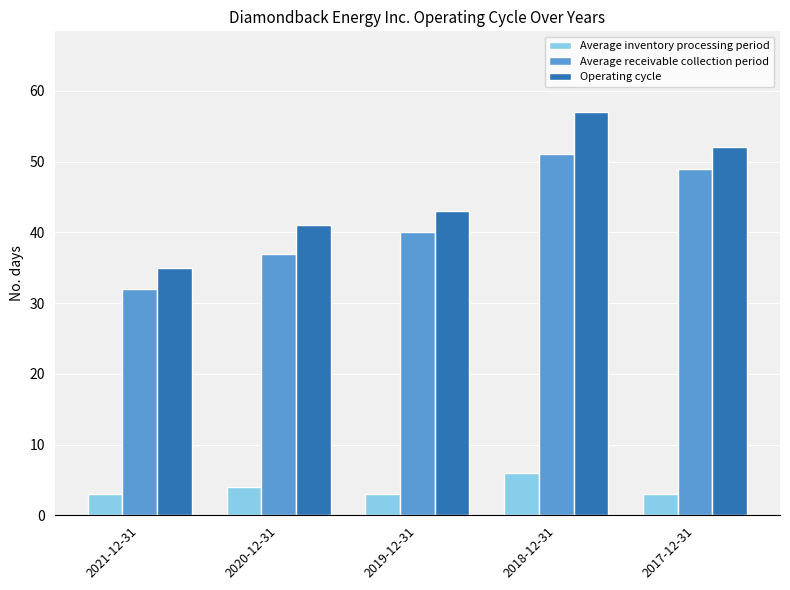

How many groups of bars are there?

5